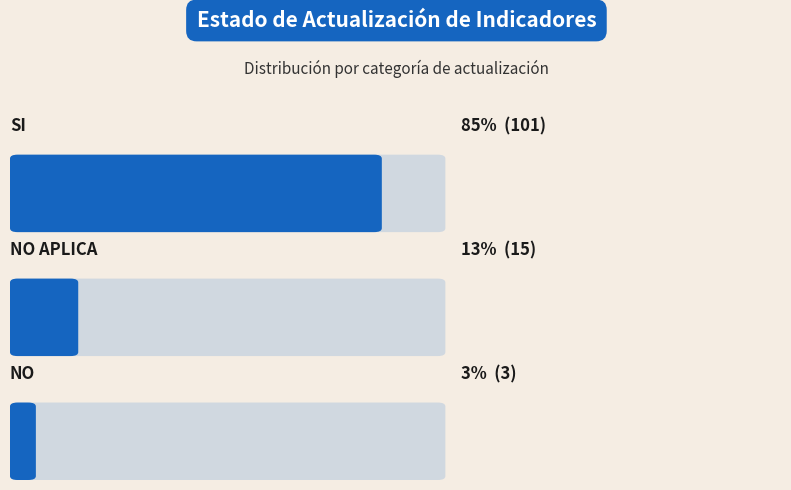

List the labels in order of value, largest first.

Si, No aplica, No